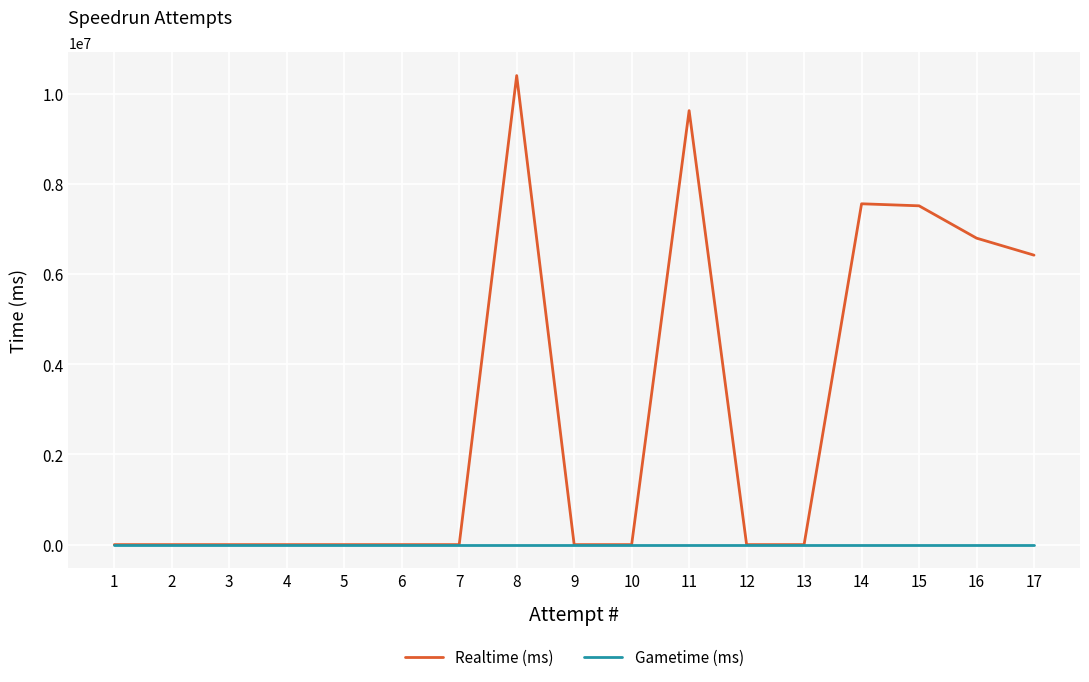

Reading left to right, list all the values displayed in this chart.

Realtime (ms): 17=6418287	16=6795762	15=7512680	14=7557695	13=0	12=0	11=9623587	10=0	9=0	8=10400673	7=0	6=0	5=0	4=0	3=0	2=0	1=0
Gametime (ms): 17=0	16=0	15=0	14=0	13=0	12=0	11=0	10=0	9=0	8=0	7=0	6=0	5=0	4=0	3=0	2=0	1=0